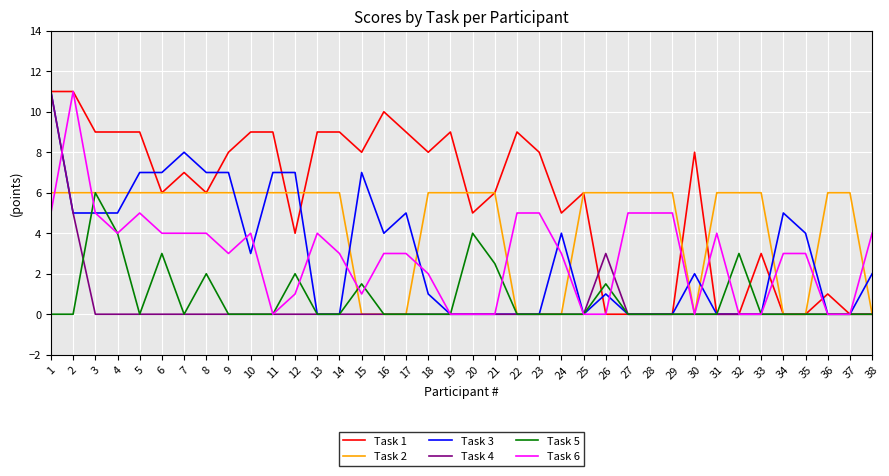

What is the total value across all series at 36?

7.0